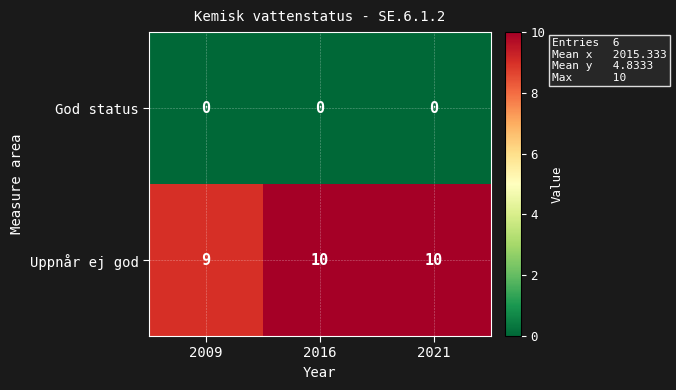

Where is Uppnår ej god nearest to the value 9?

2009